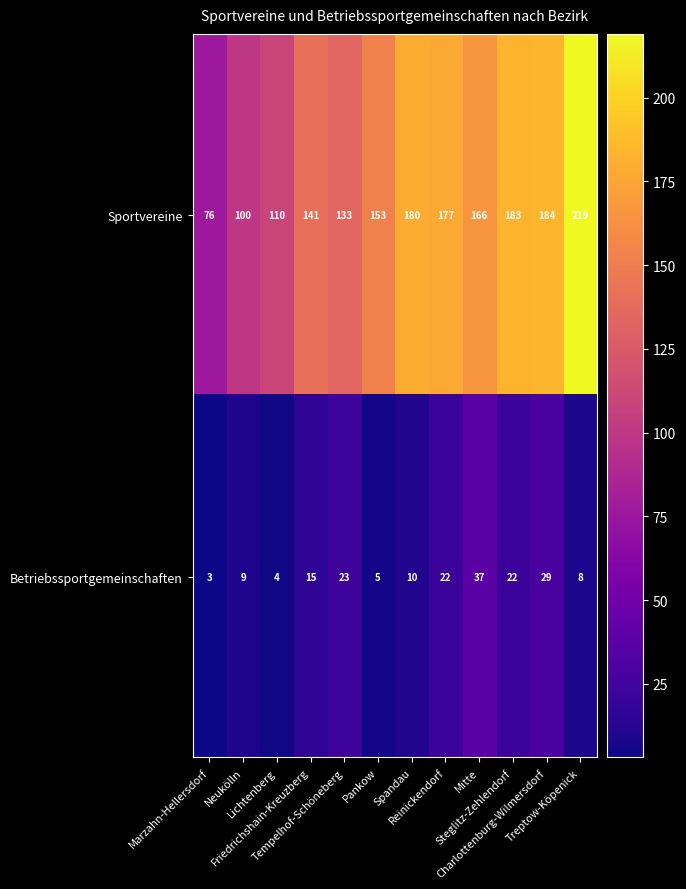

Between Neukölln and Reinickendorf, which series saw the biggest shift?

Sportvereine